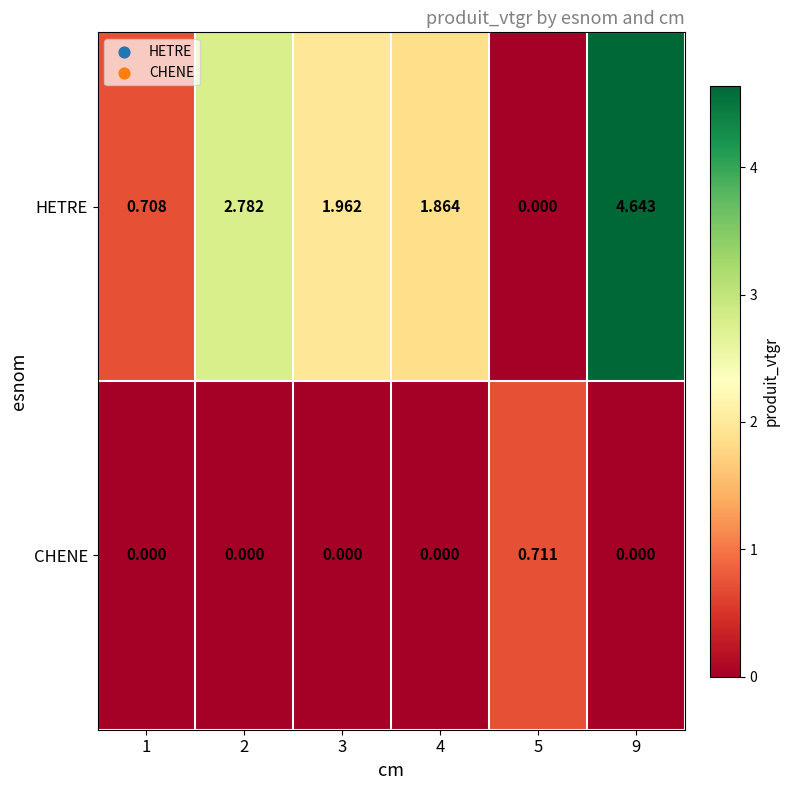

Rank the series by their average value, from lowest to highest.

CHENE, HETRE